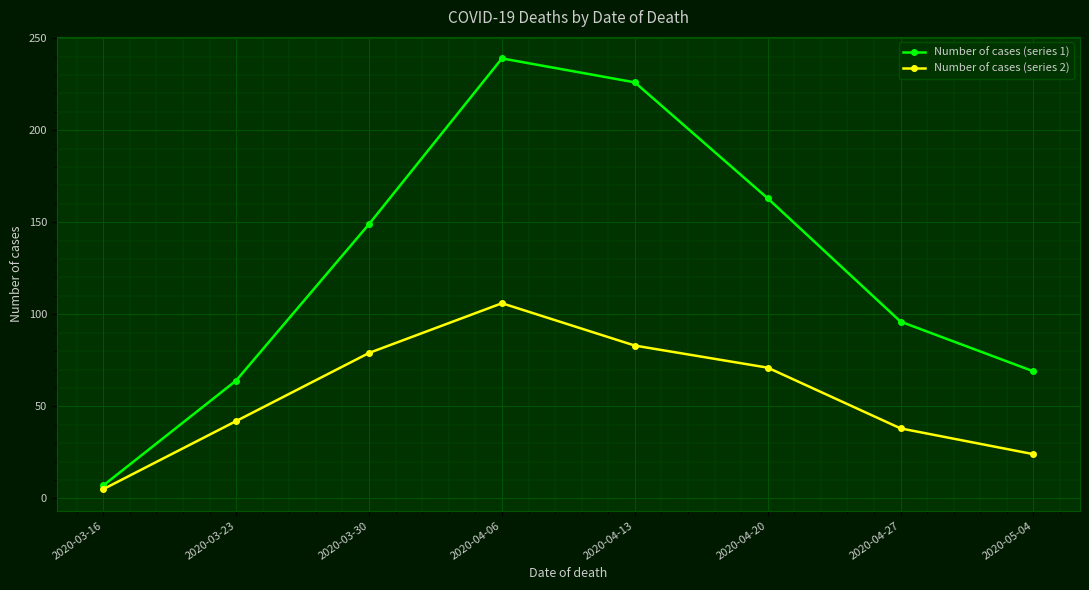

Which label corresponds to the largest value in the chart?

2020-04-06